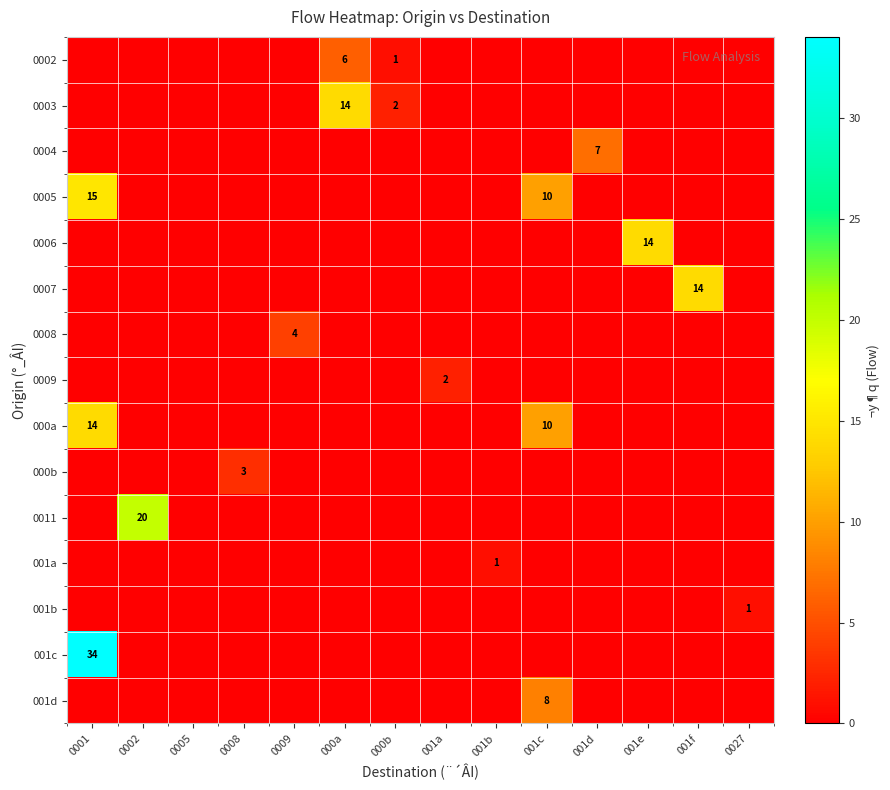

At which label does 0003 reach its minimum?

0001